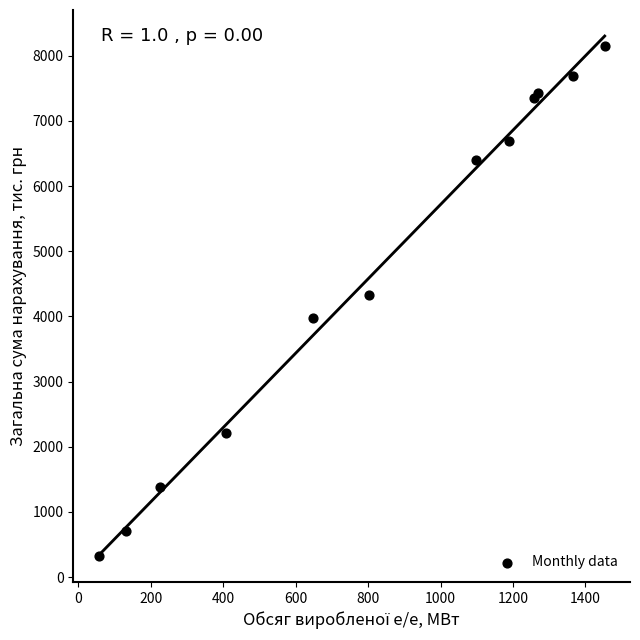

What Y value in the scatter plot is closest to 4238?

4332.0